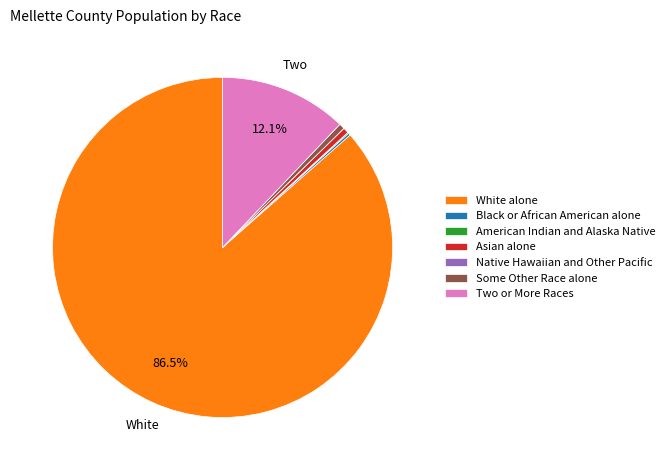

What portion of the pie excludes Two or More Races?

87.9%